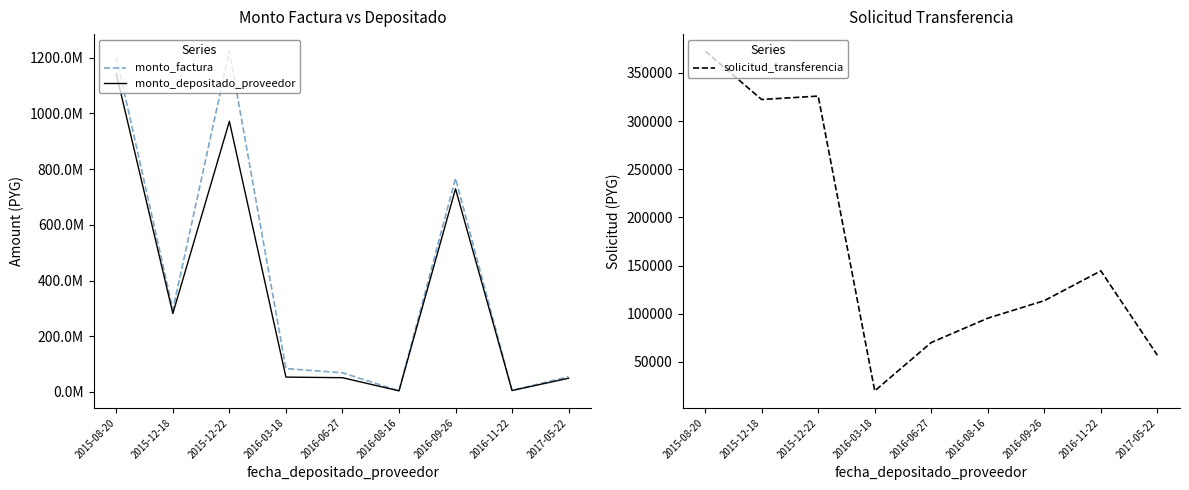

What is the difference between the second highest and minimum values in the solicitud_transferencia series?

305967